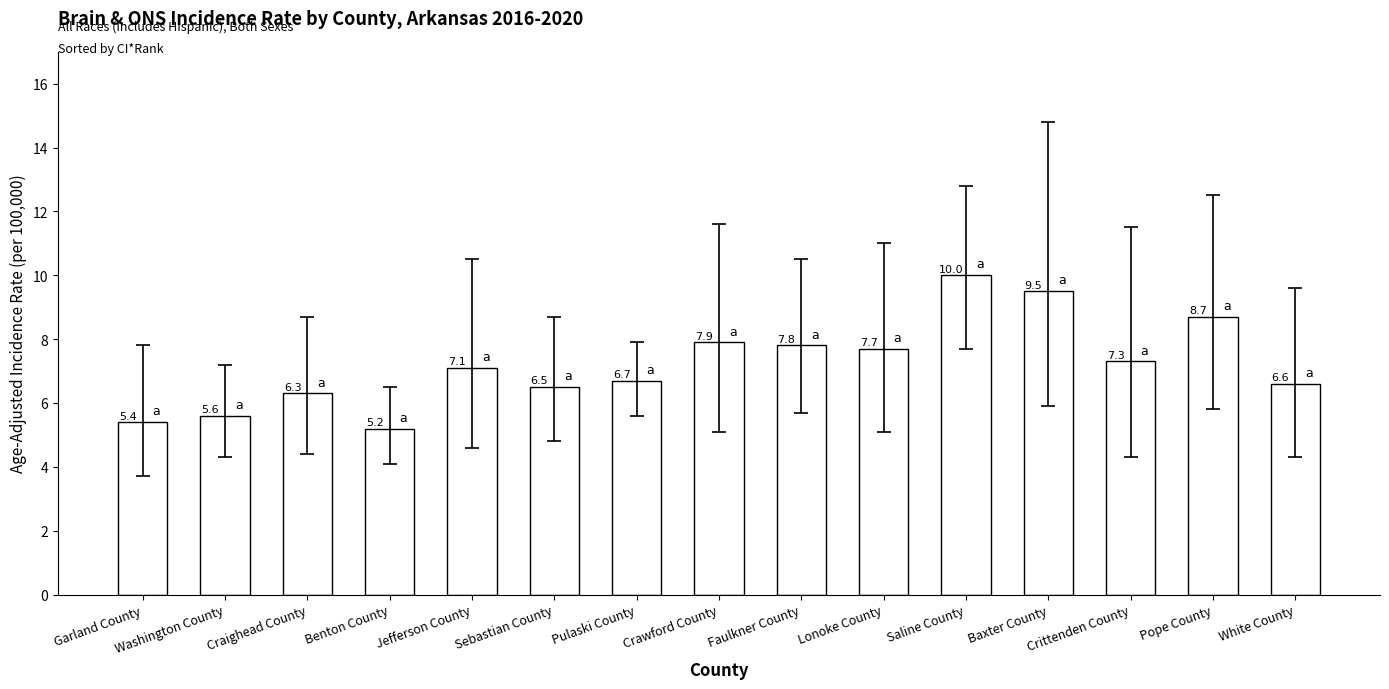

Does the chart contain stacked bars?

No